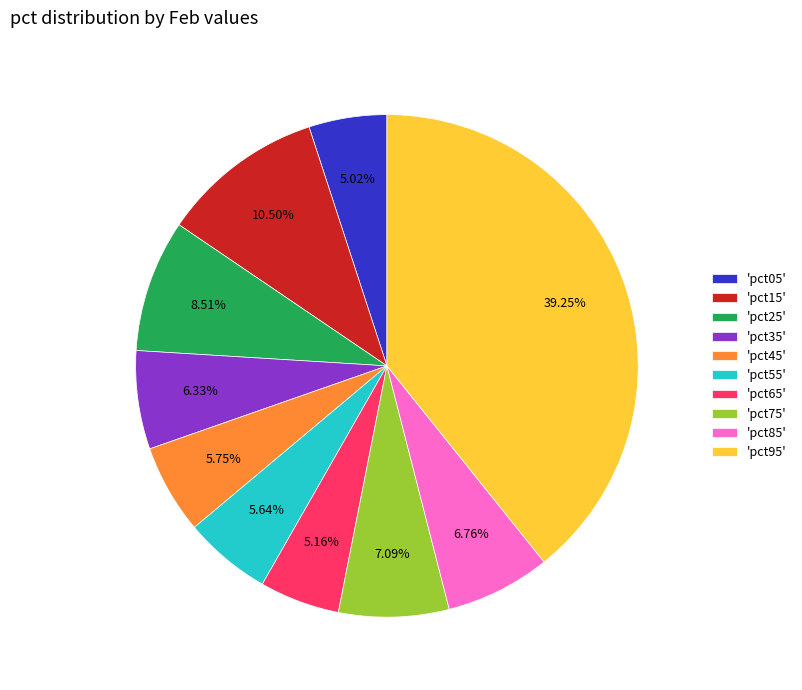

Between 'pct05' and 'pct45', which is larger?

'pct45'